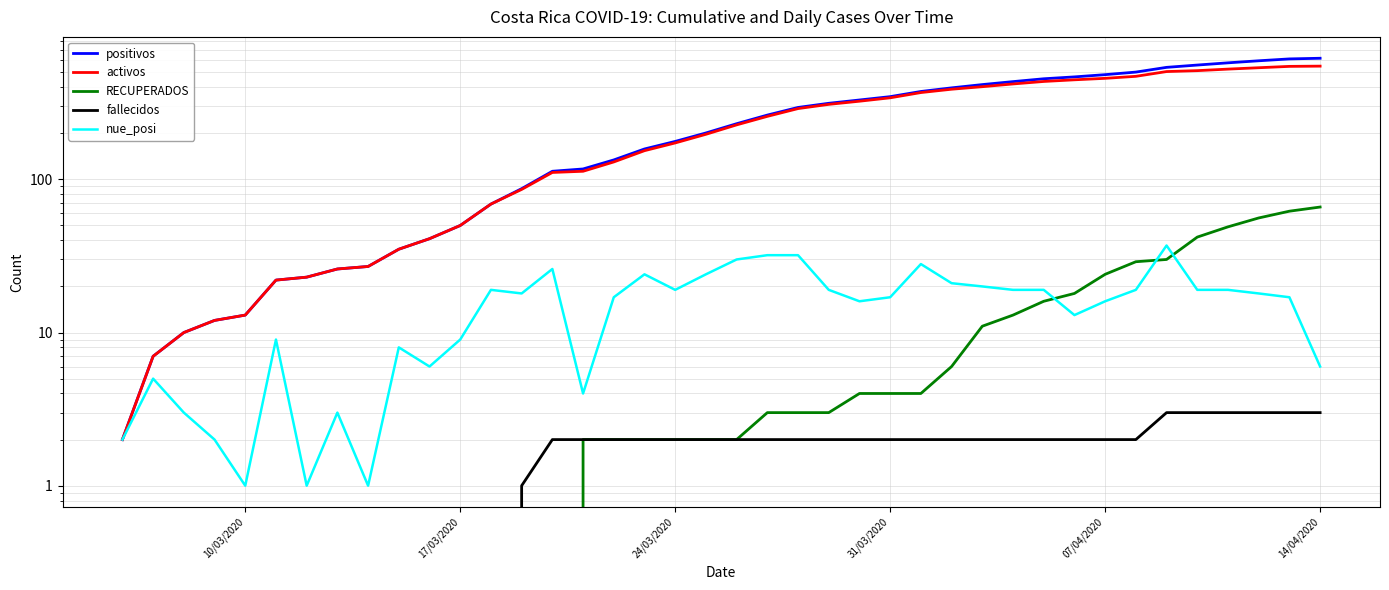

True or false: nue_posi and activos cross at least once.

False